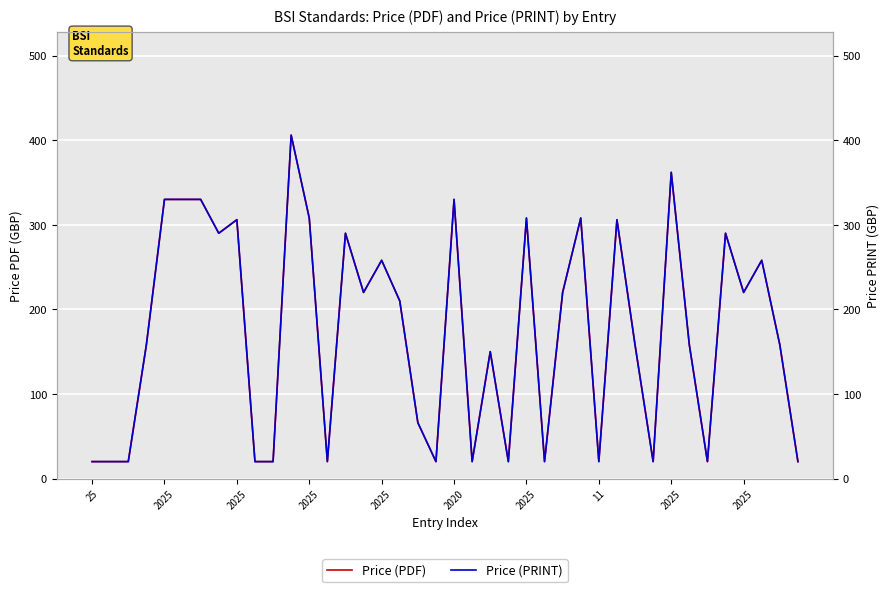

What is the difference between the second highest and second lowest values in the Price (PRINT) series?

342